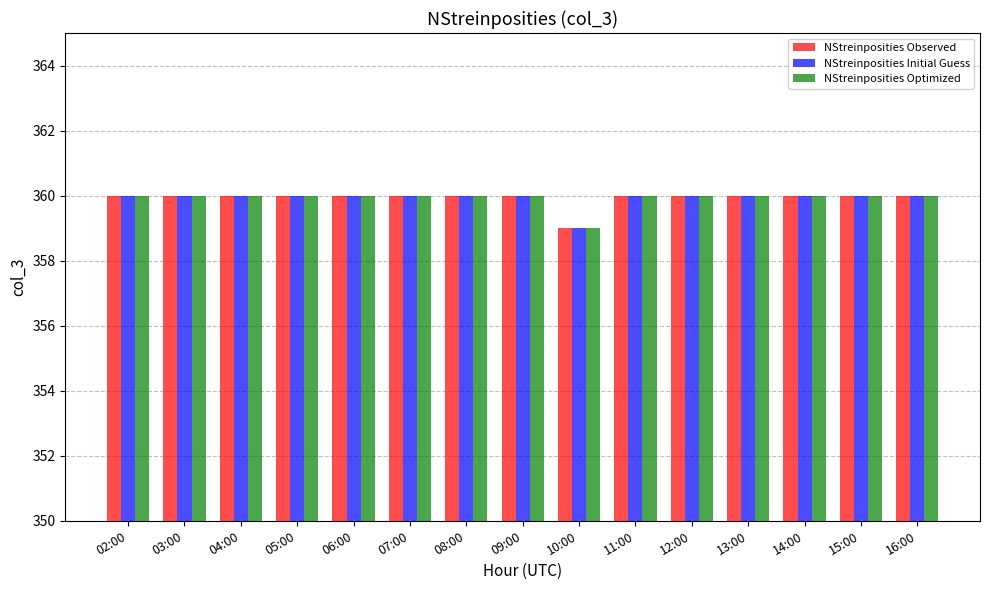

What is the maximum value shown in the chart?

360